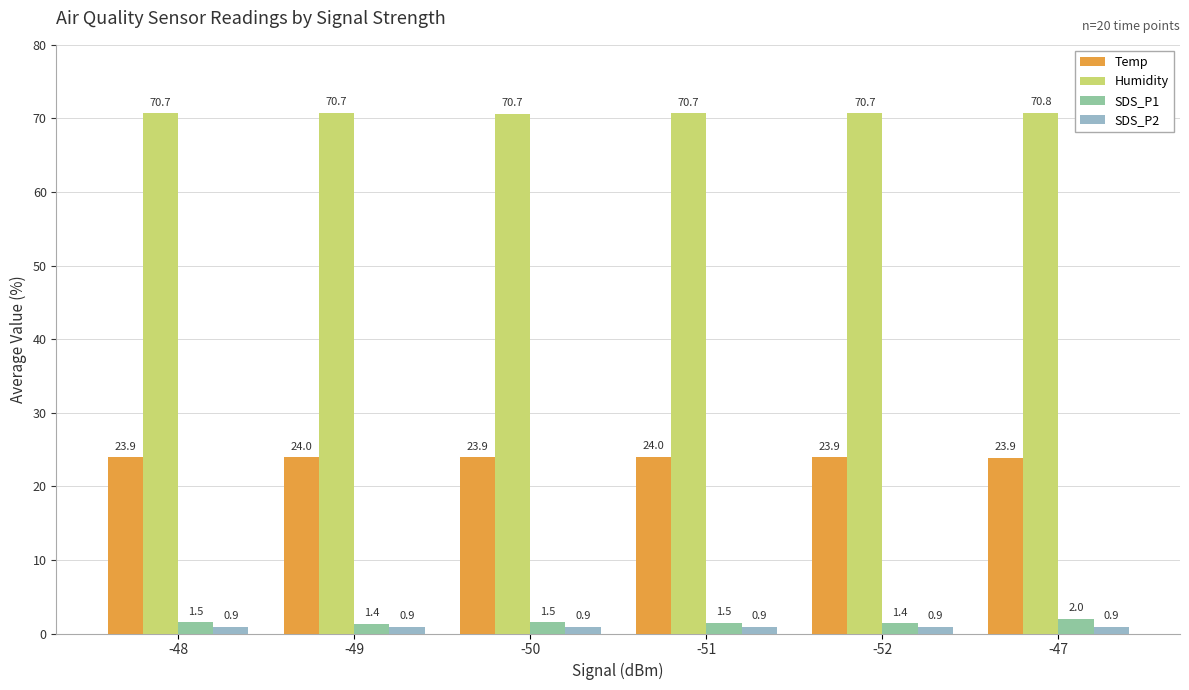

What is the smallest value displayed?

0.9